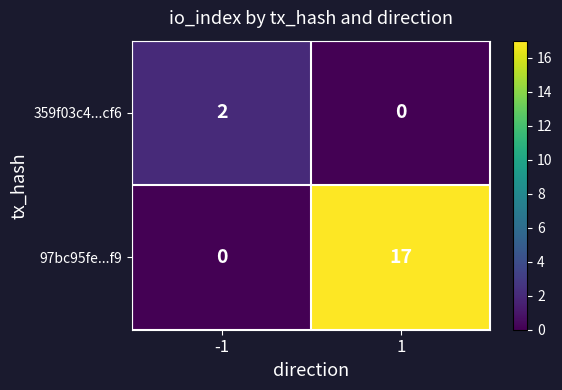

What is the difference between the maximum and minimum values in the 97bc95fe...f9 series?

17